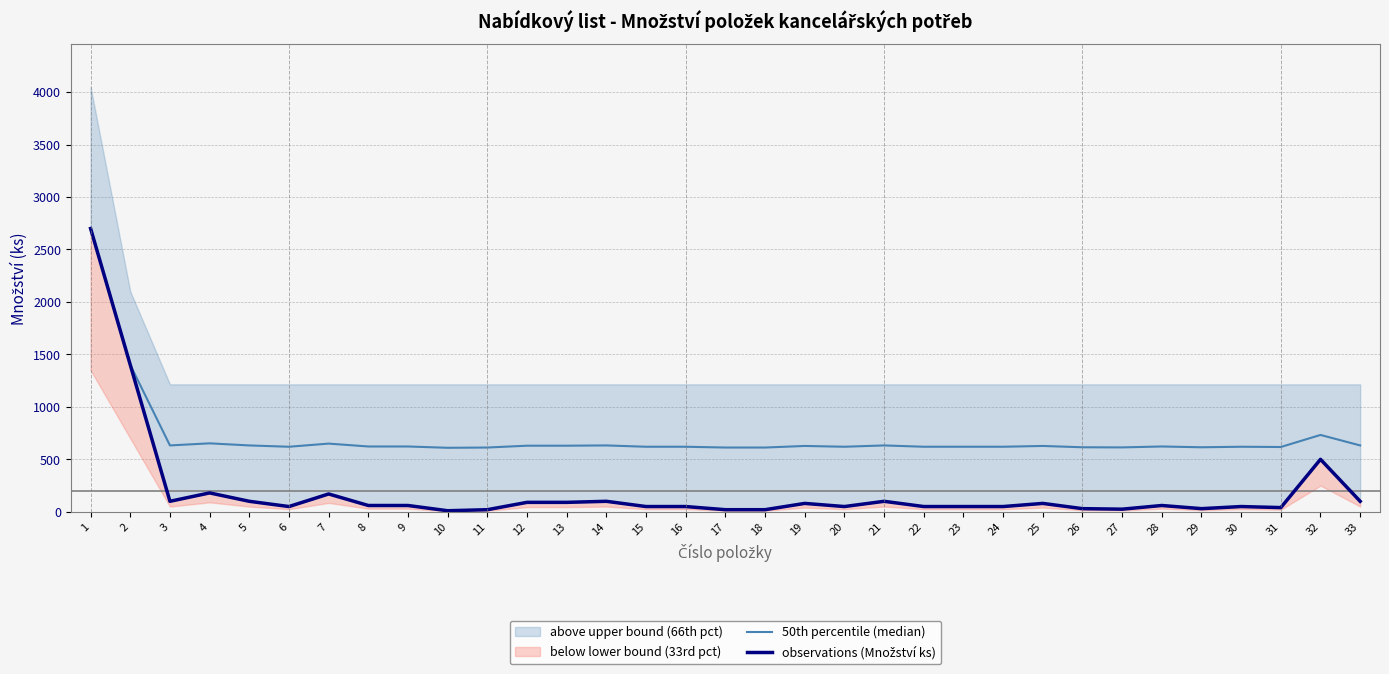

Where is observations (Množství ks) nearest to the value 1355?

2